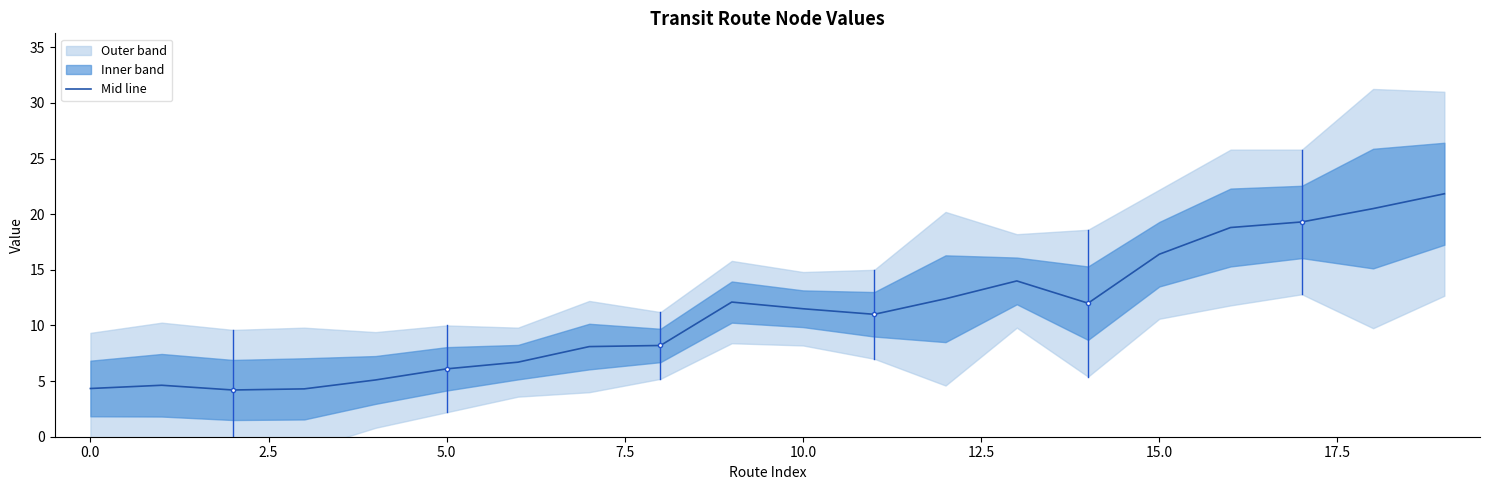

How many lines are shown in the chart?

1